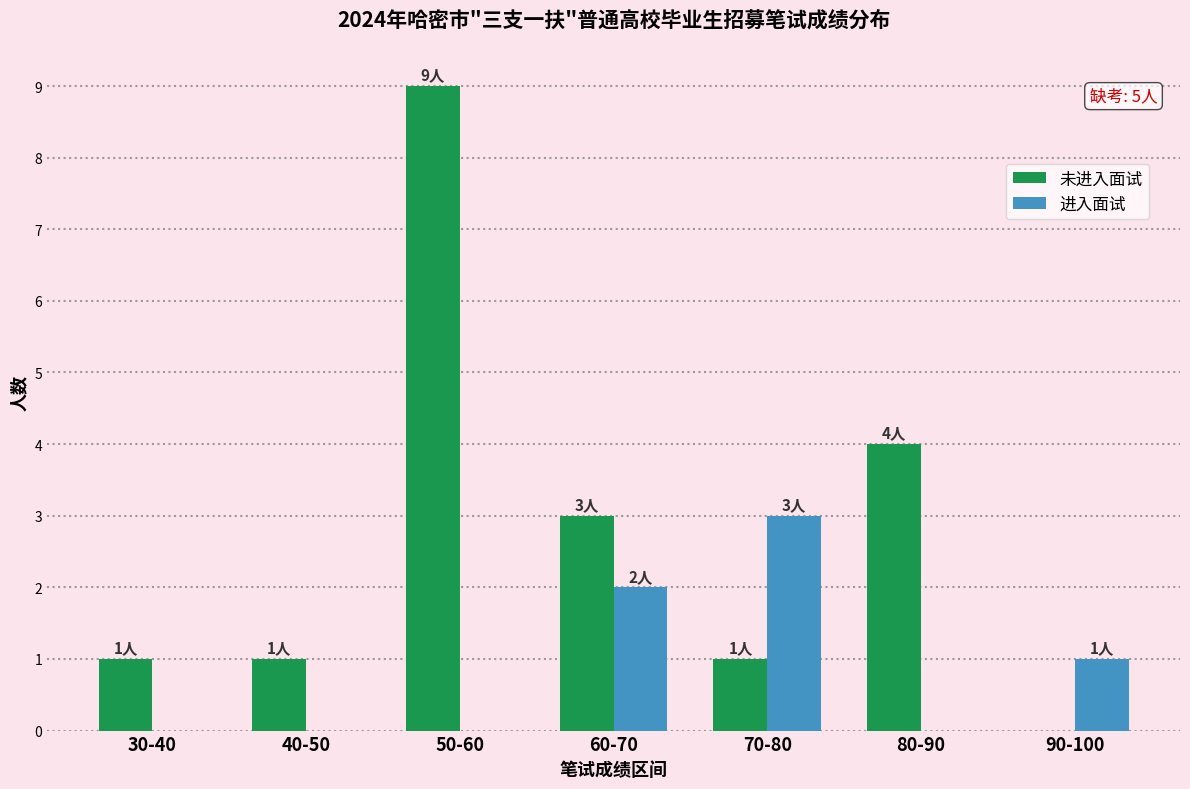

What are all the series names shown in the legend?

未进入面试, 进入面试